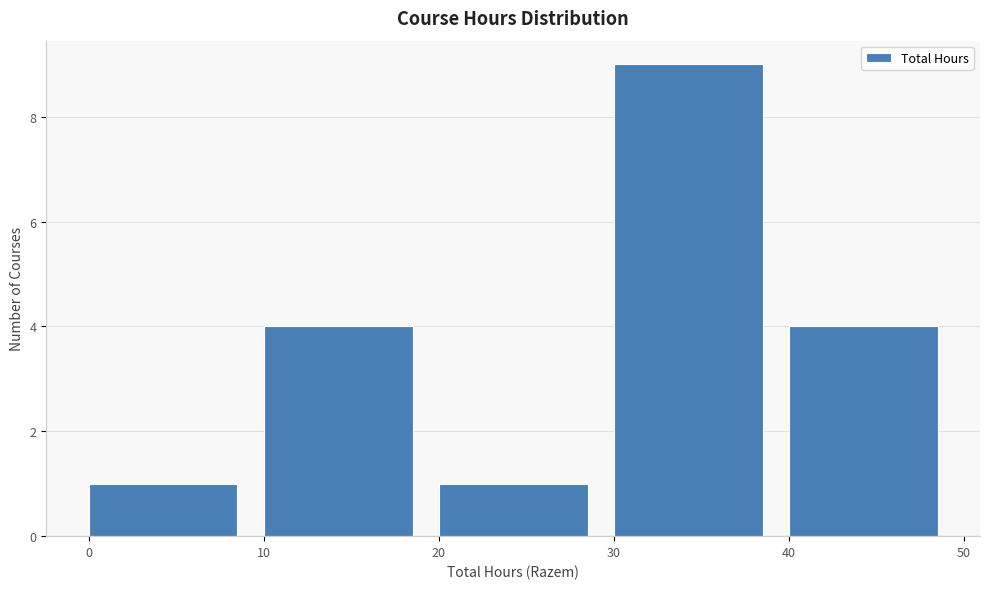

Over which range of the x-axis is the bar tallest?

30 to 40